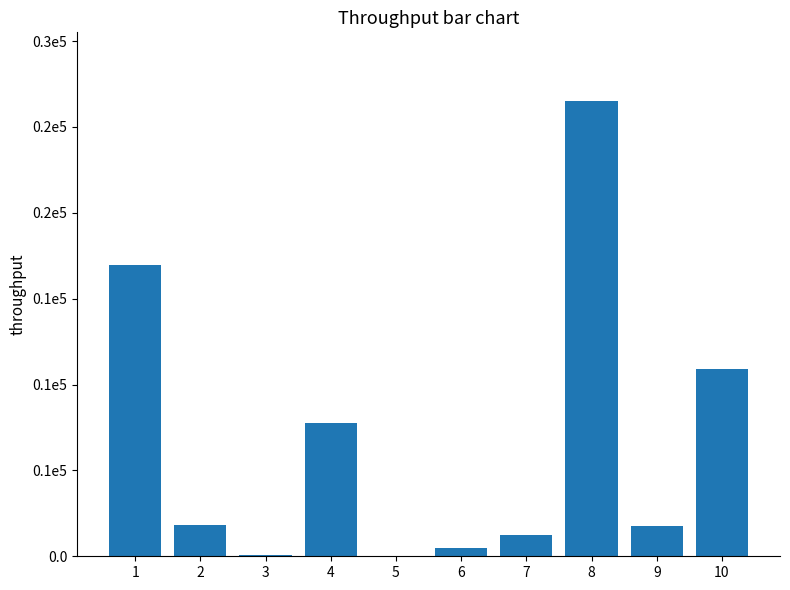

Approximately how many times larger is the value at 6 compared to 2?

0.3